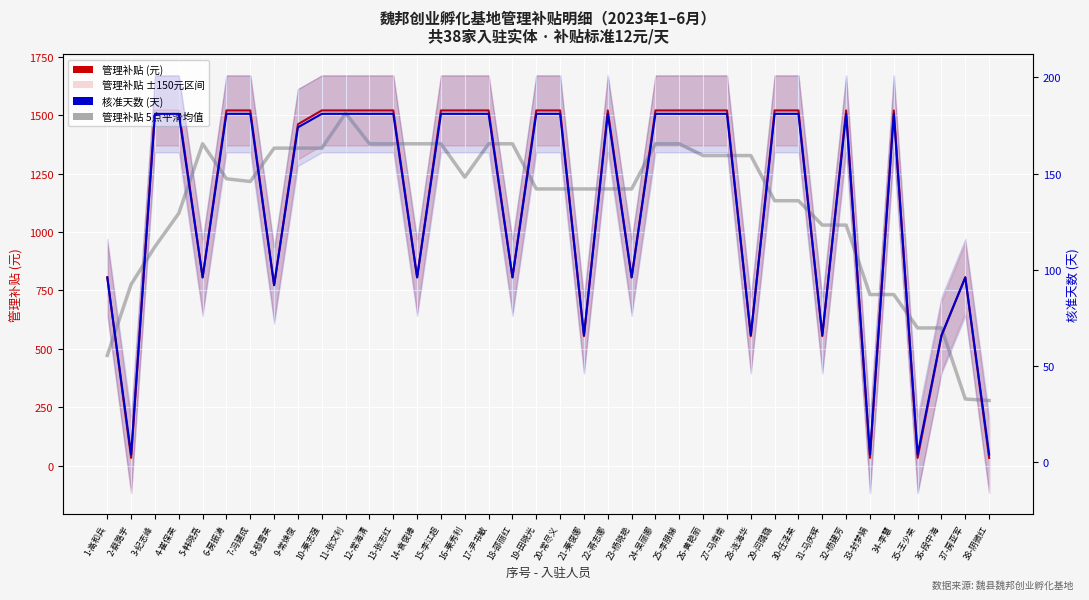

What is the maximum value for 管理补贴 (元)?

1520.0